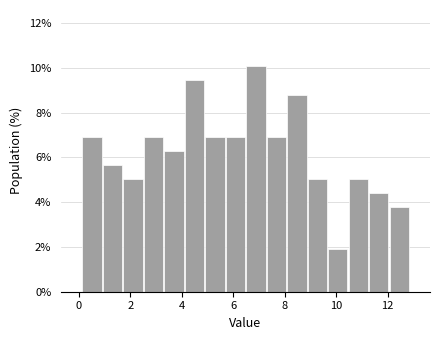

Around what value on the x-axis is the tallest bar? Give the approximate position of its centre, as read against the axis.

6.8